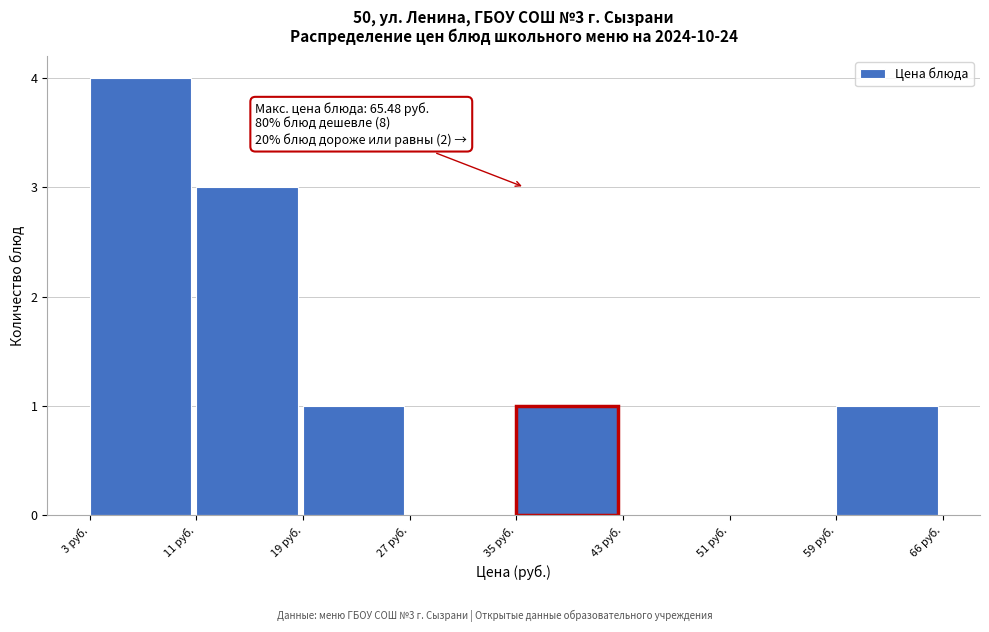

Which range on the x-axis has the tallest bar?

3 to 11